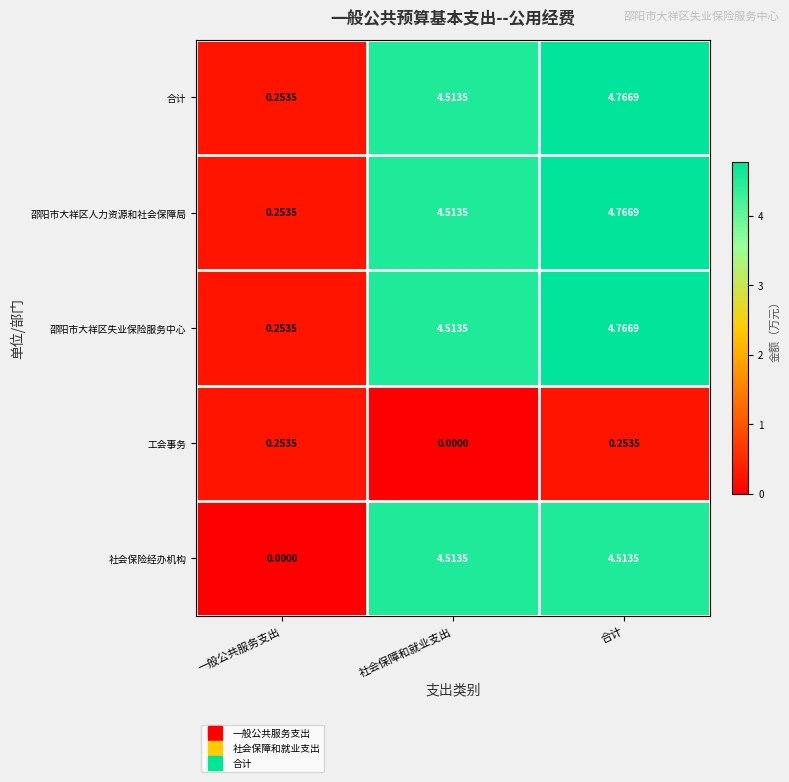

At which category is the sum across all series the highest?

合计